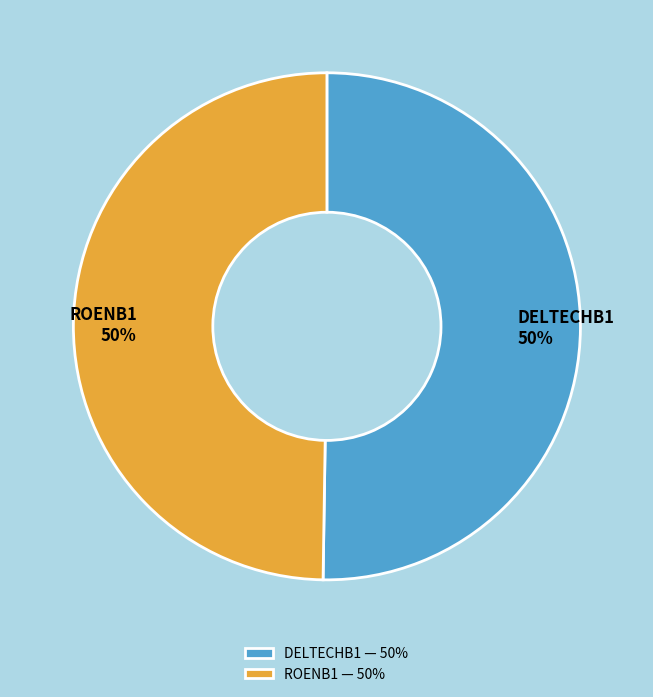

Is it true that DELTECHB1 is 44% of the pie?

False